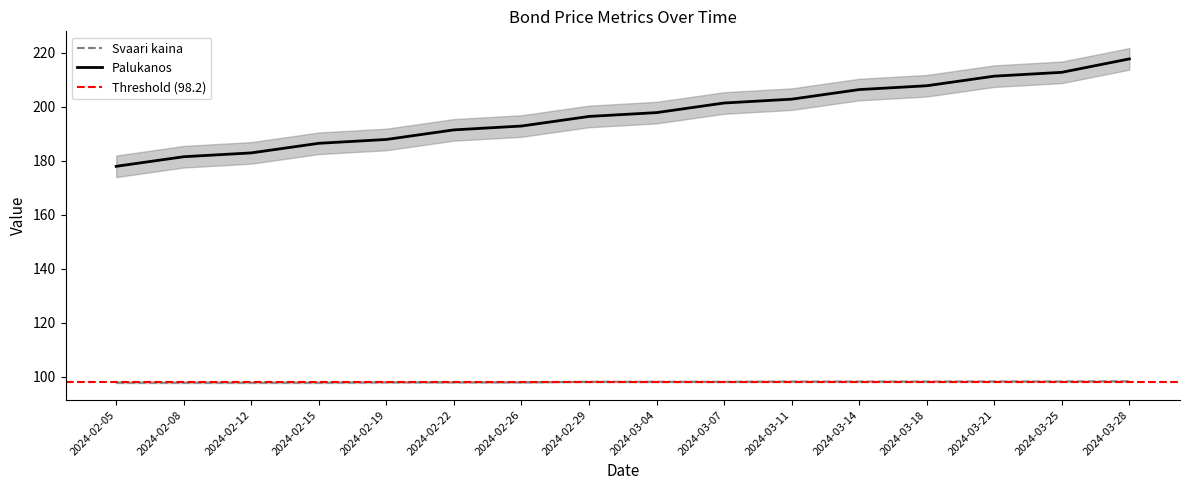

Between 2024-03-04 and 2024-03-14, which series saw the biggest shift?

Palukanos